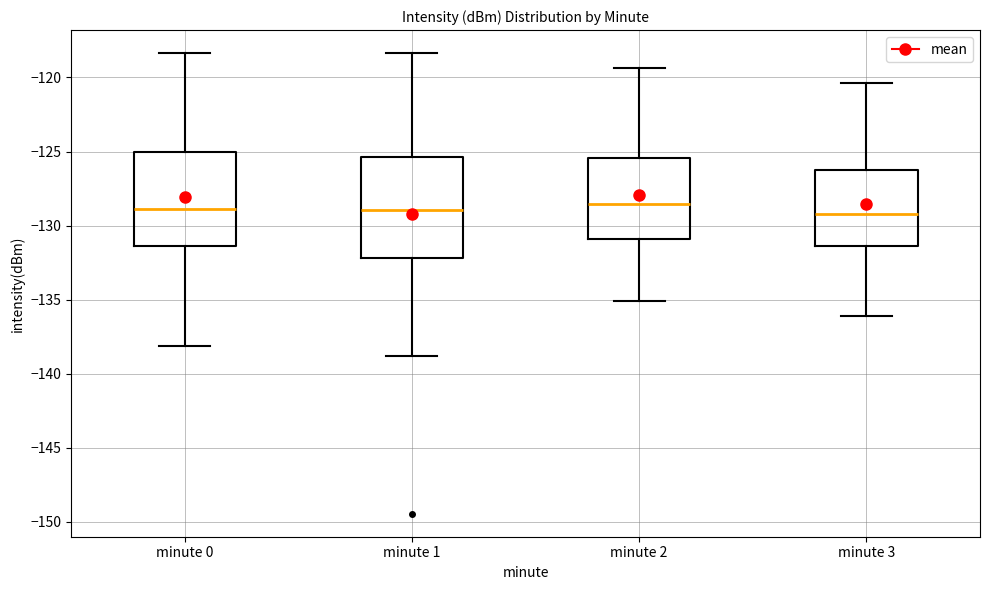

Where is the lower edge of the box for minute 1 on the y-axis? The values are not printed on the chart, so give them approximately, as read against the axis.

-132.0